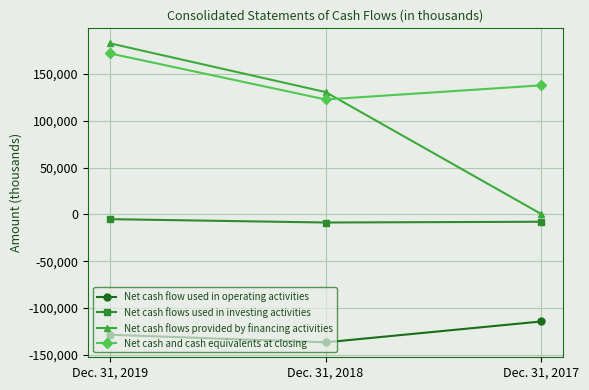

Read the Net cash flow used in operating activities value at Dec. 31, 2018.

-136620